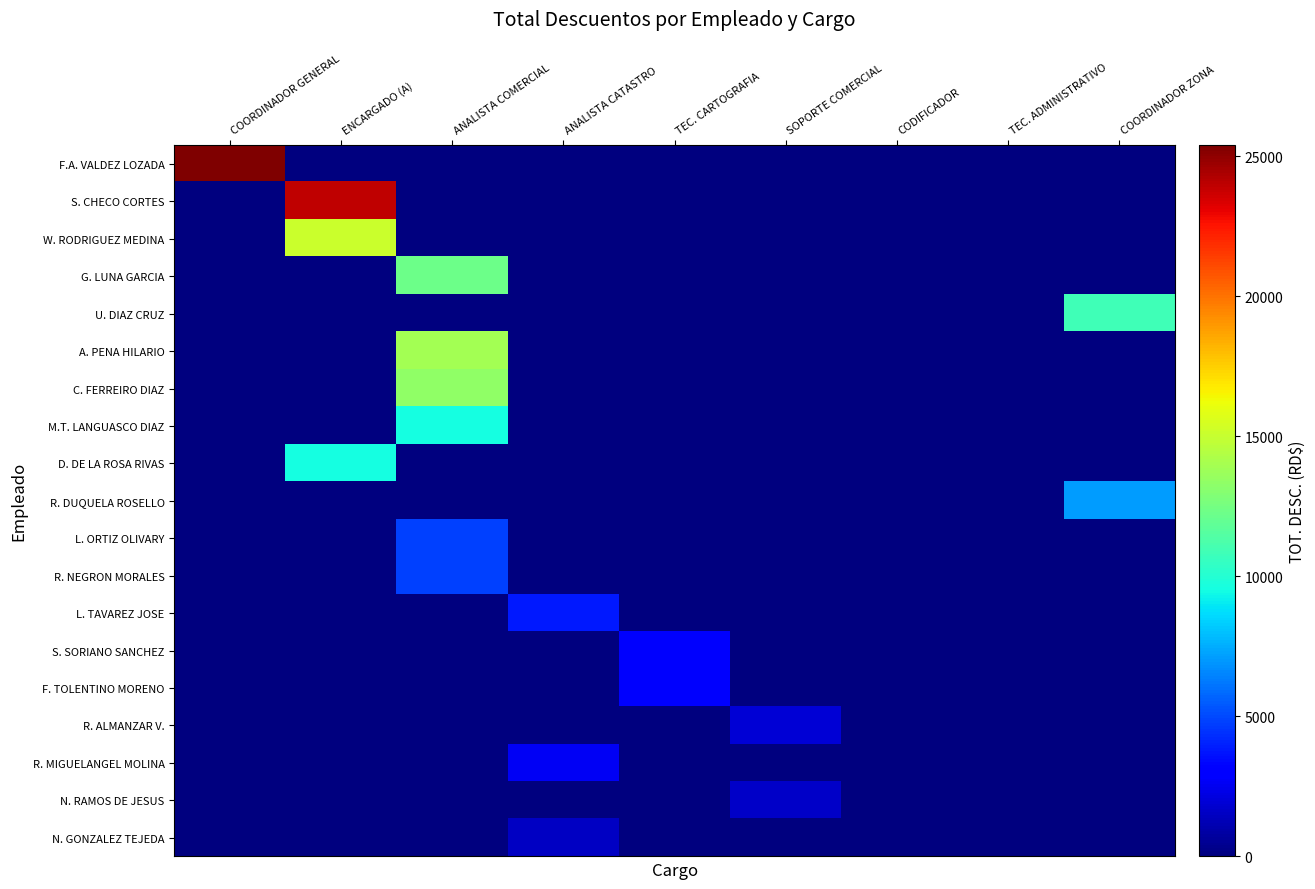

Which label corresponds to the smallest value in the chart?

ENCARGADO (A)